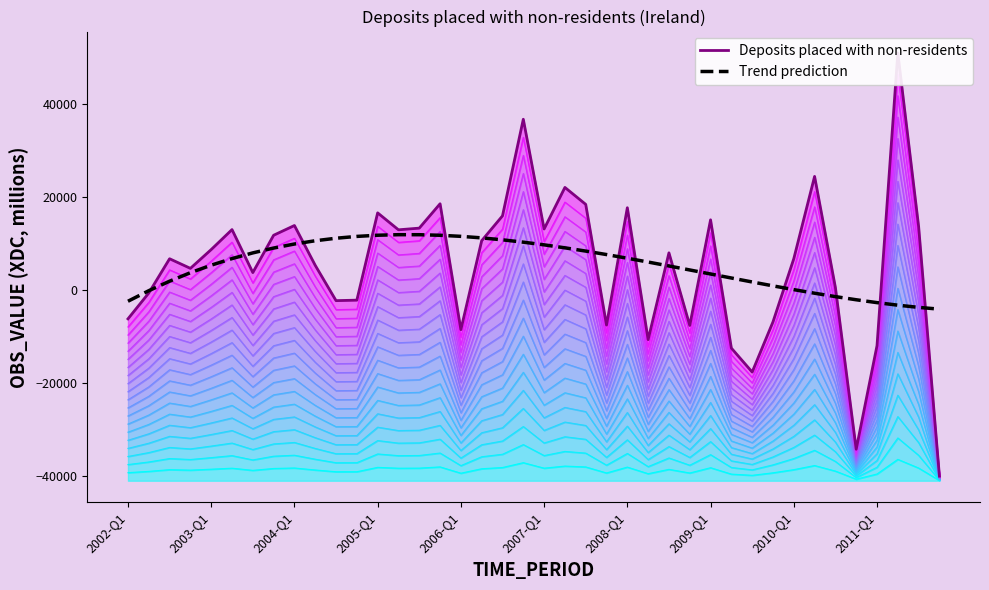

The Trend prediction series shows 18308.2 at 18. True or false?

False